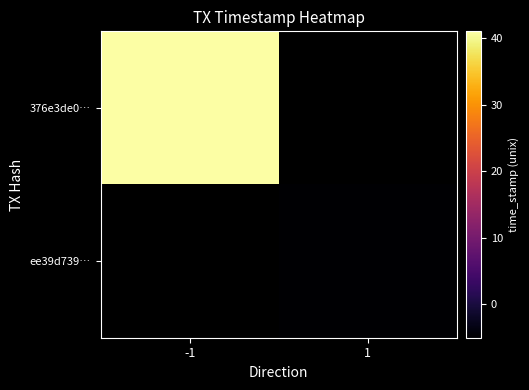

How many positive values does the 376e3de0b855f2c8a41b124b18a4a26c0e741f9 series have?

1